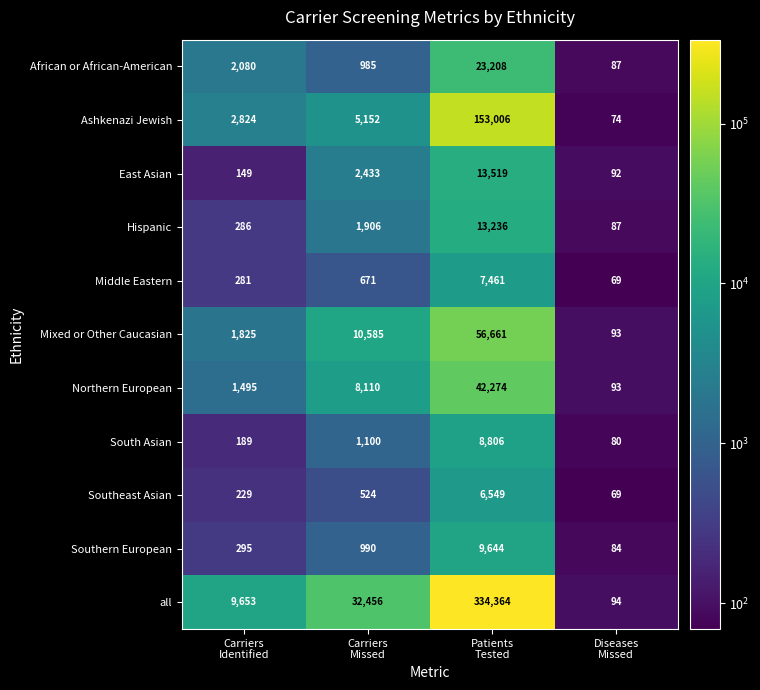

Which series has the largest total across all categories?

all